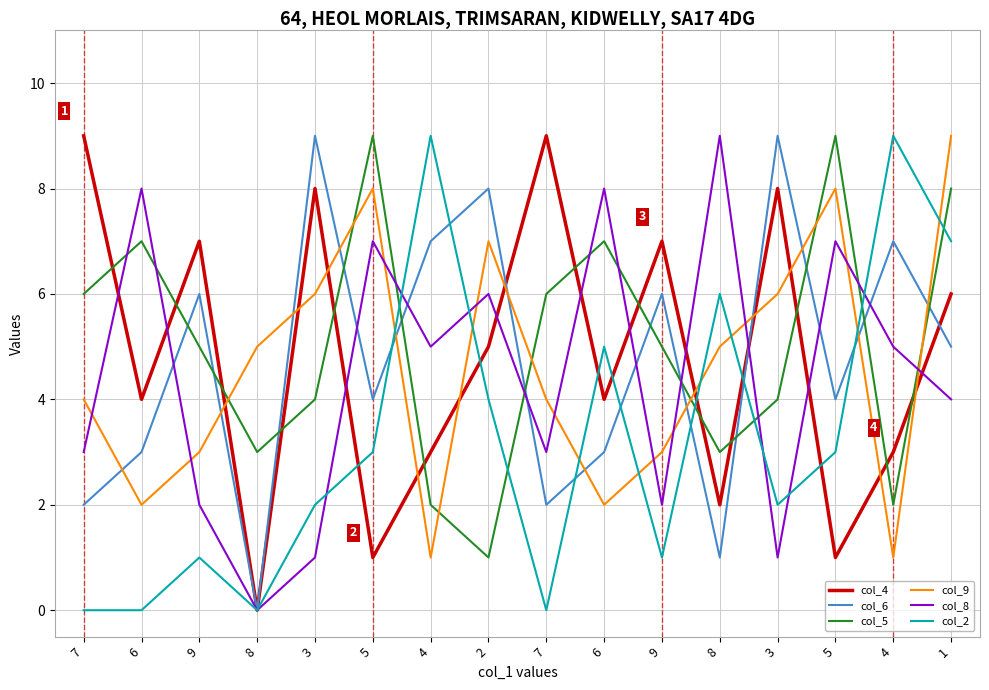

The col_5 series shows 6 at 3. True or false?

False